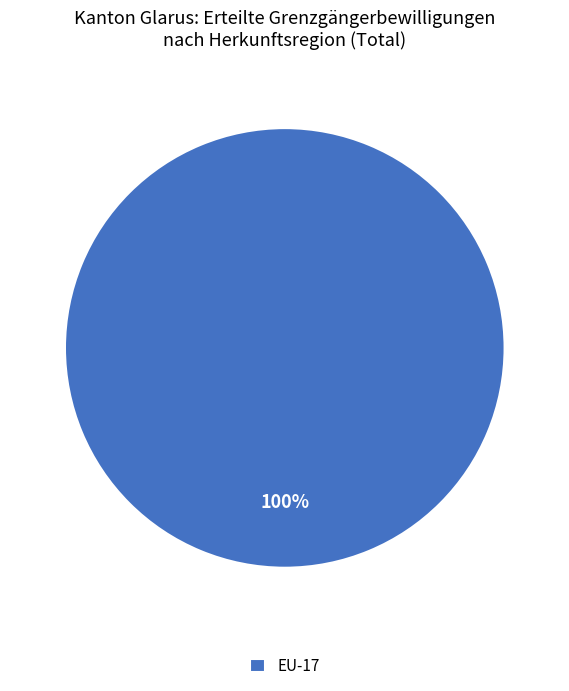

Is there any slice that represents more than half of the pie?

Yes